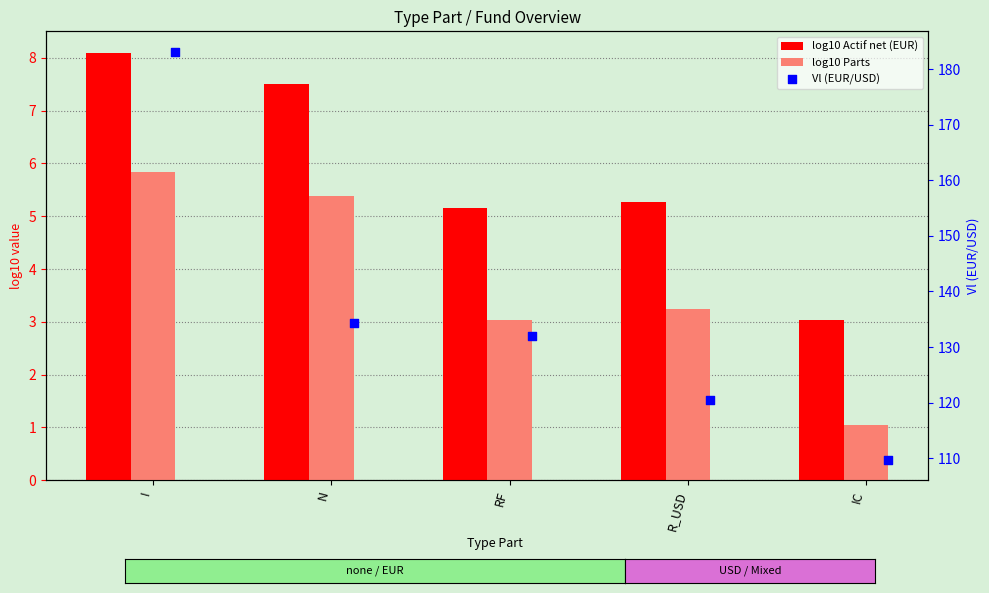

Is the value of Vl (EUR/USD) at I greater than the value of log10 Parts at IC?

Yes